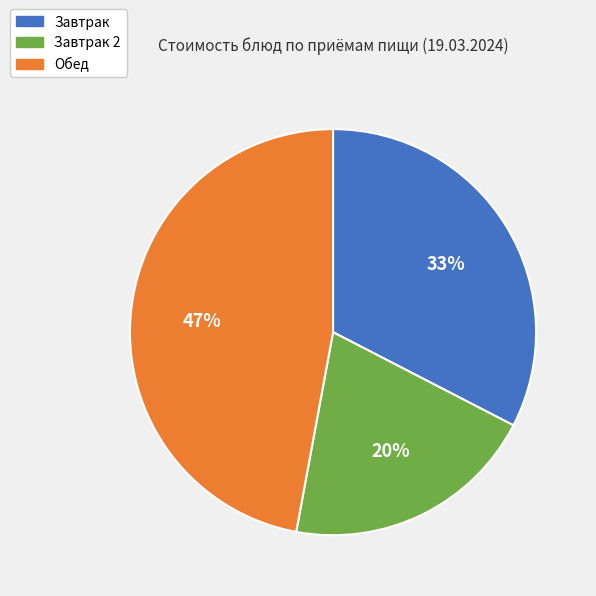

Is there a majority slice in this chart?

No